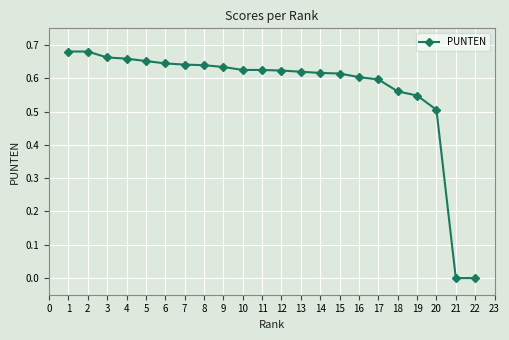

Between 15 and 18, which is larger?

15